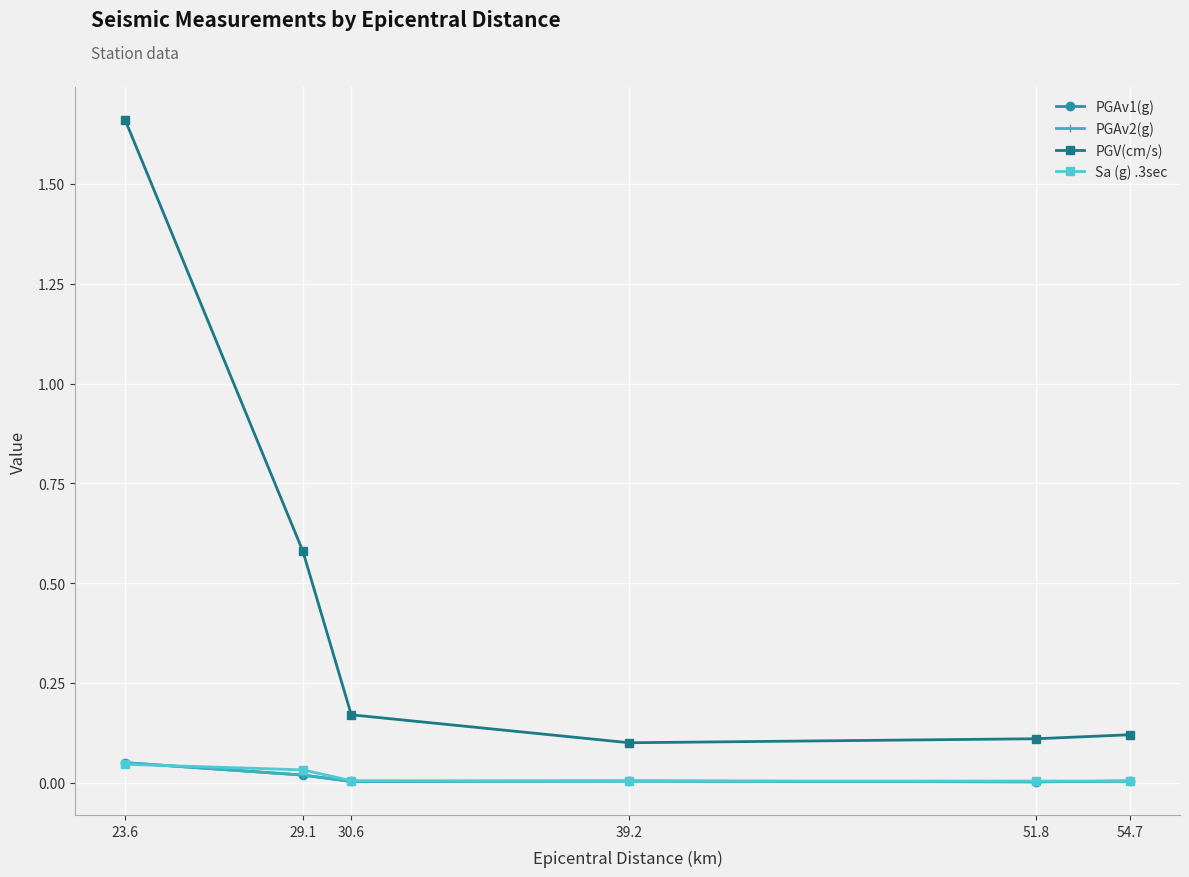

Does the chart have visible grid lines?

Yes